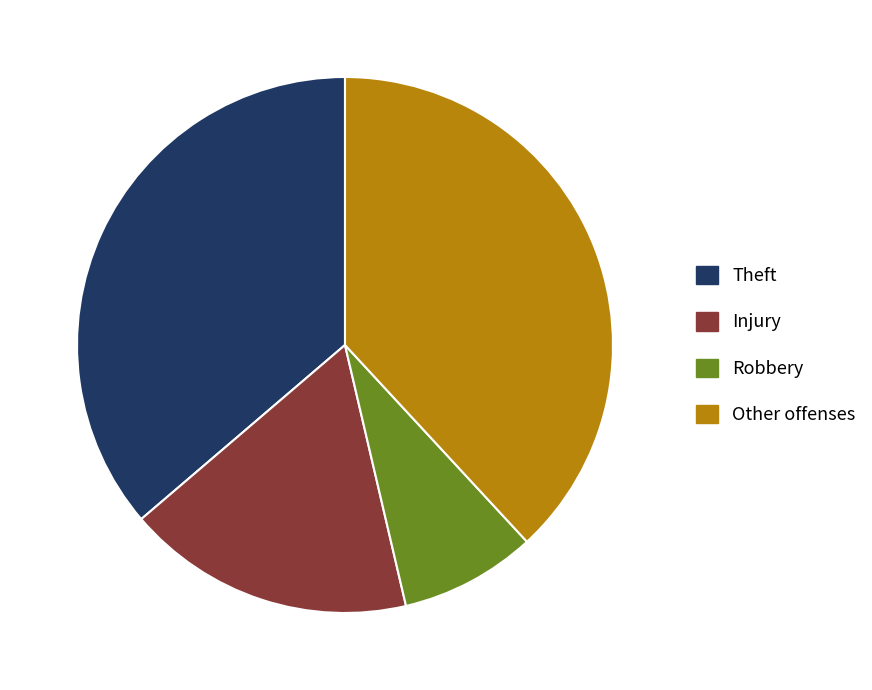

Does any single category account for the majority?

No